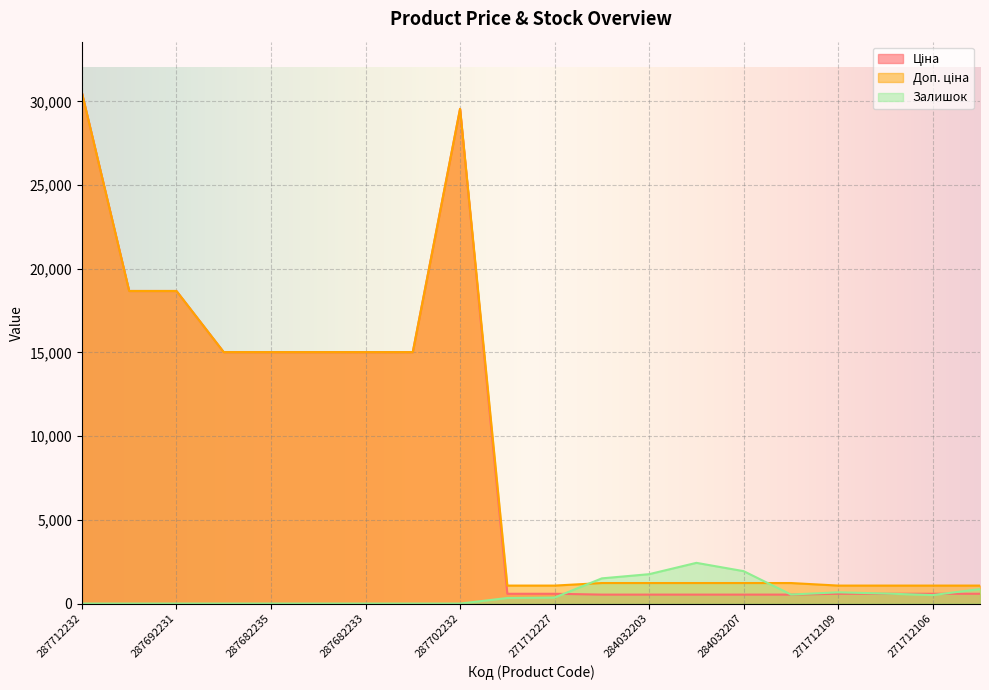

What value does the Доп. ціна series have at 284032203?

1227.2